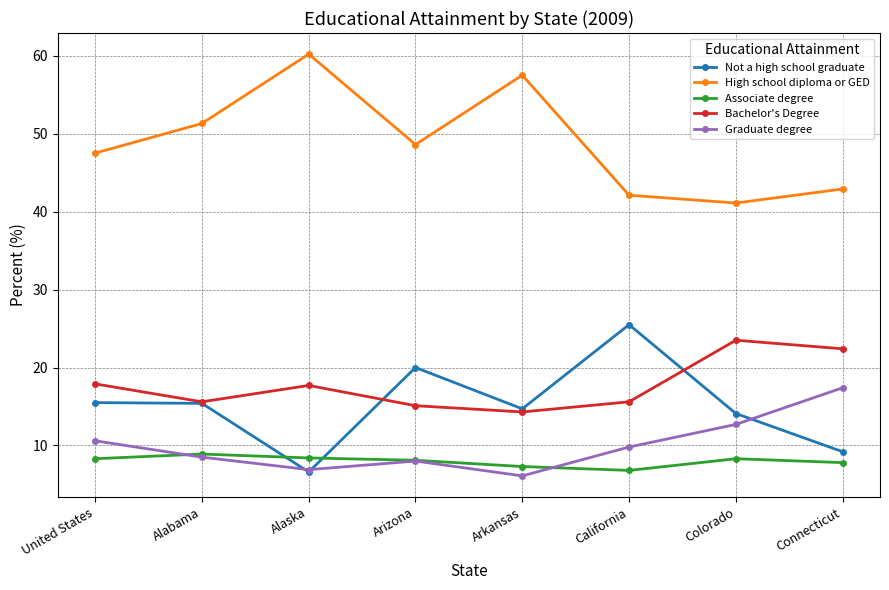

Read the Graduate degree value at Arkansas.

6.1